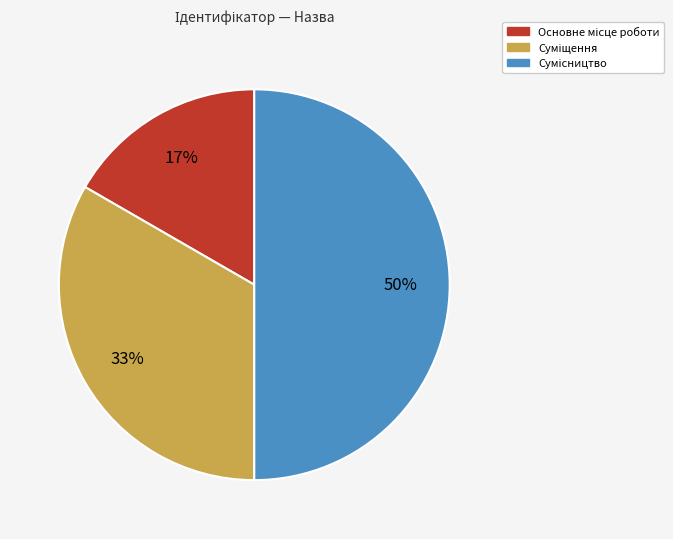

To the nearest percent, what is the average slice percentage?

33%